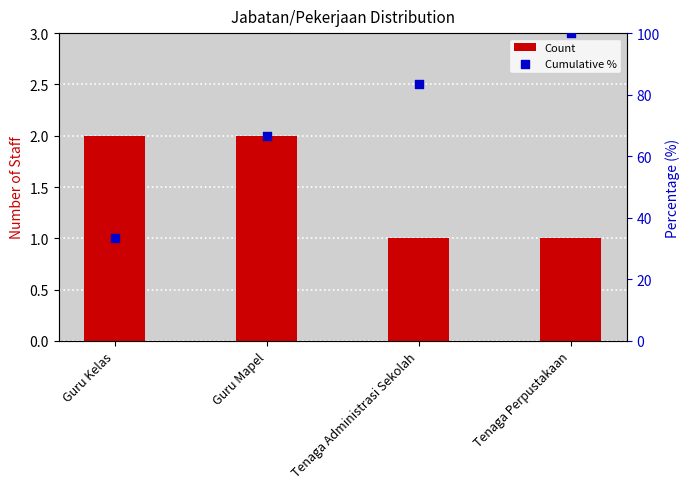

At how many categories does at least one series exceed 37?

3